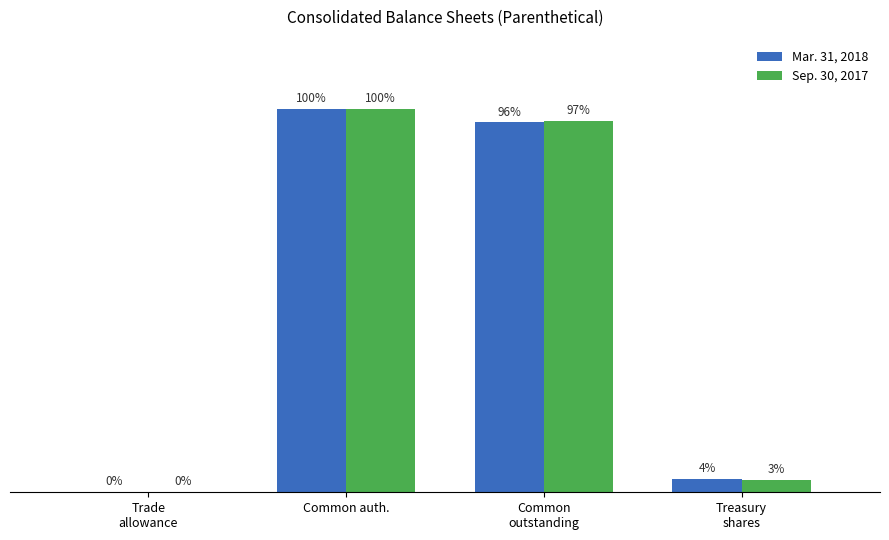

What are all the series names shown in the legend?

Mar. 31, 2018, Sep. 30, 2017